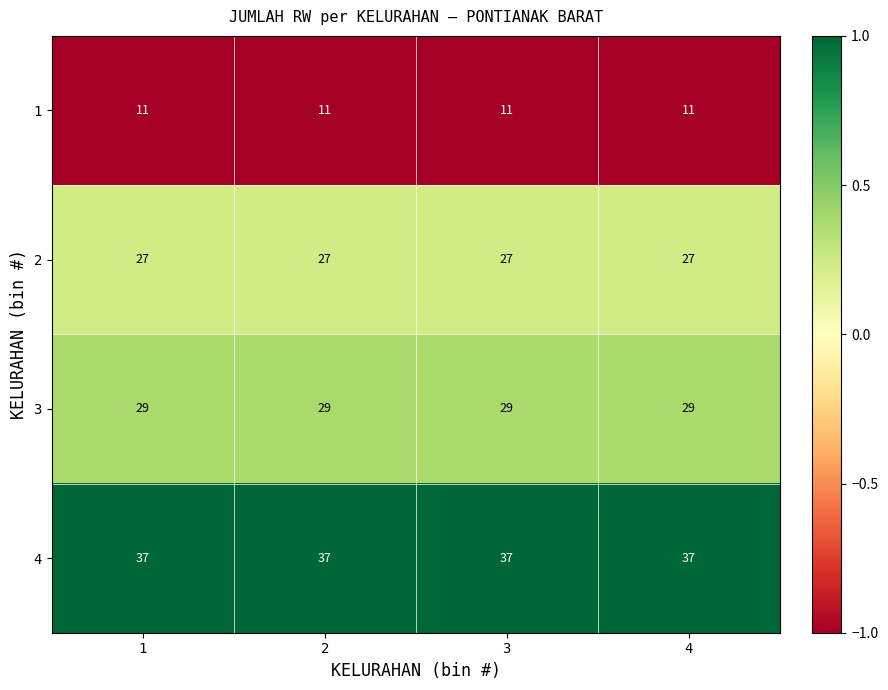

The value of 3 at 4 is 29. True or false?

True